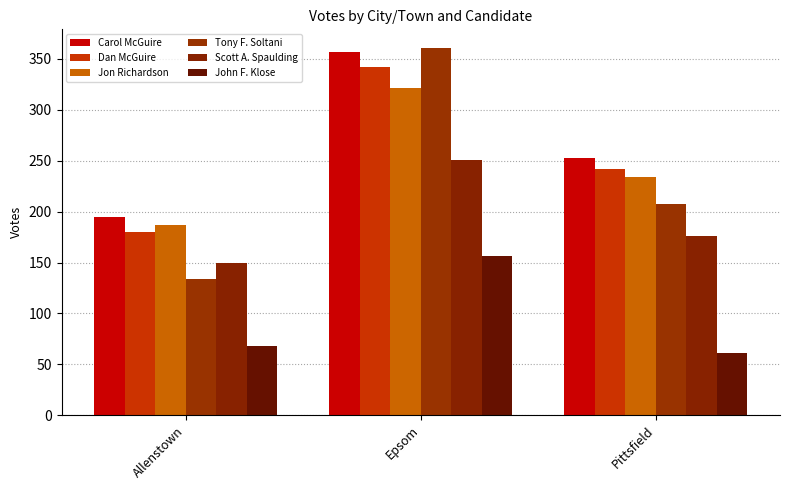

What position from the right is Epsom?

2